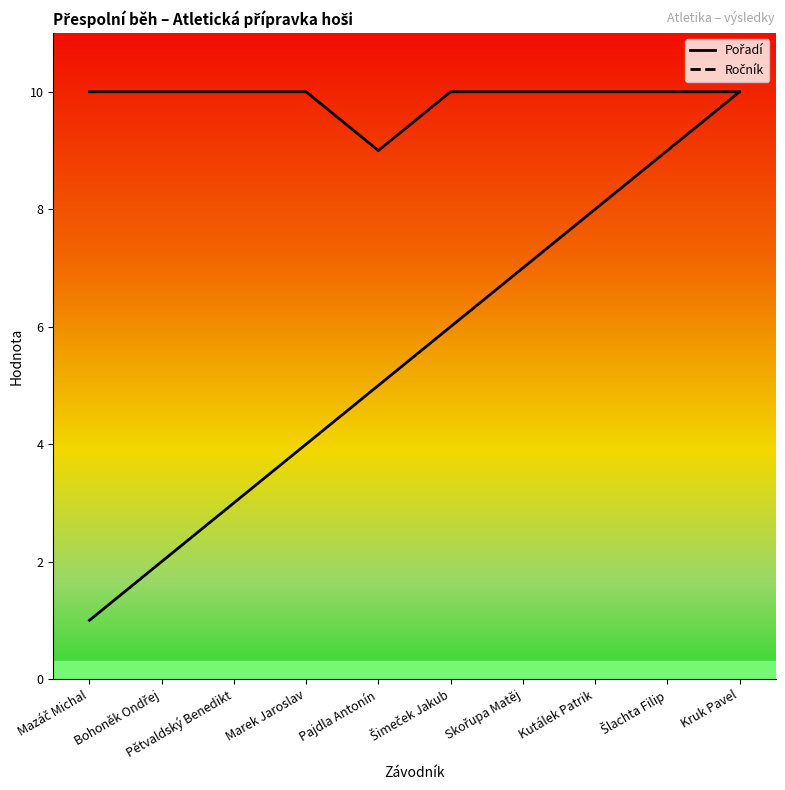

True or false: Pořadí has more than 1 interior local peaks.

False